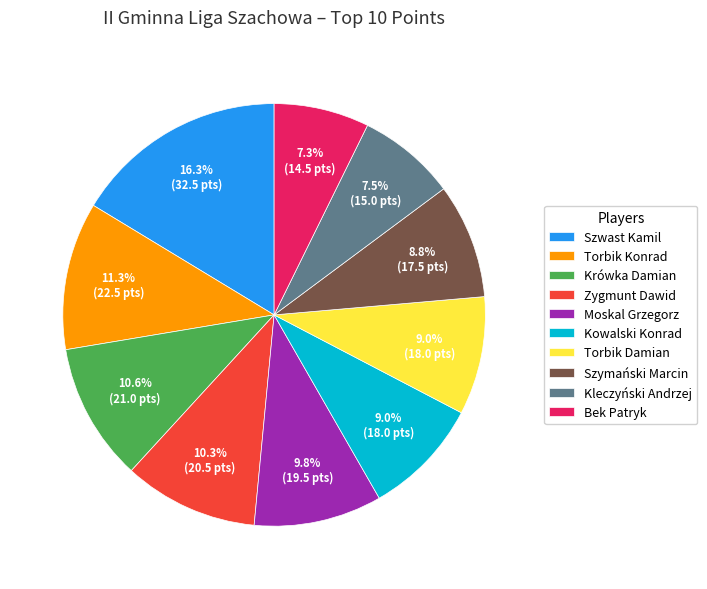

What percentage is NOT represented by Szwast Kamil?

83.7%